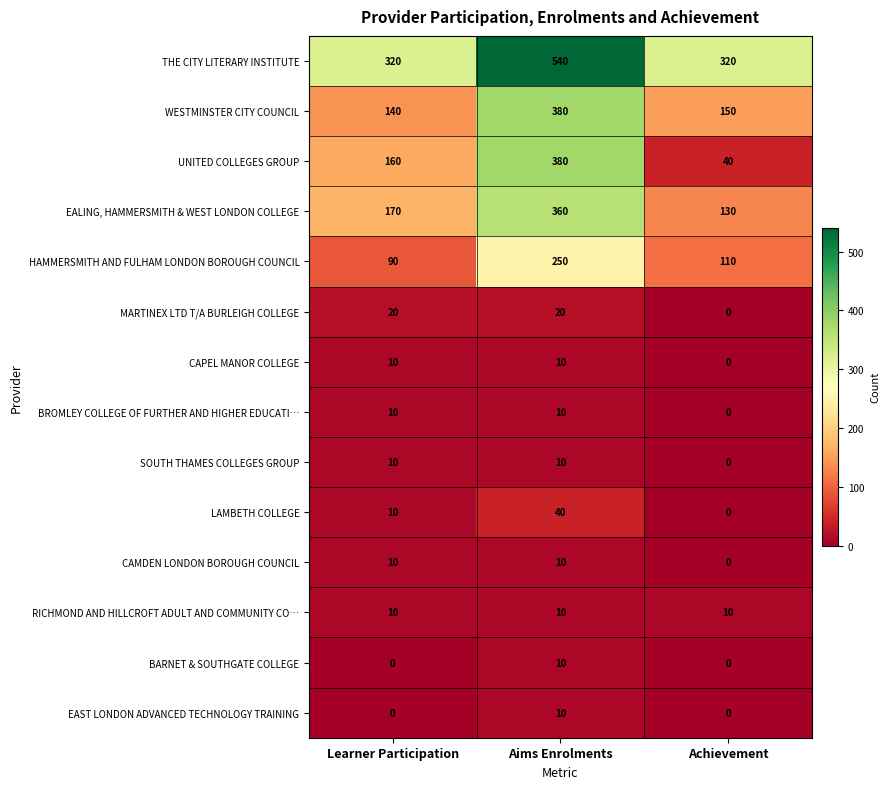

What is the average value of the WESTMINSTER CITY COUNCIL series?

223